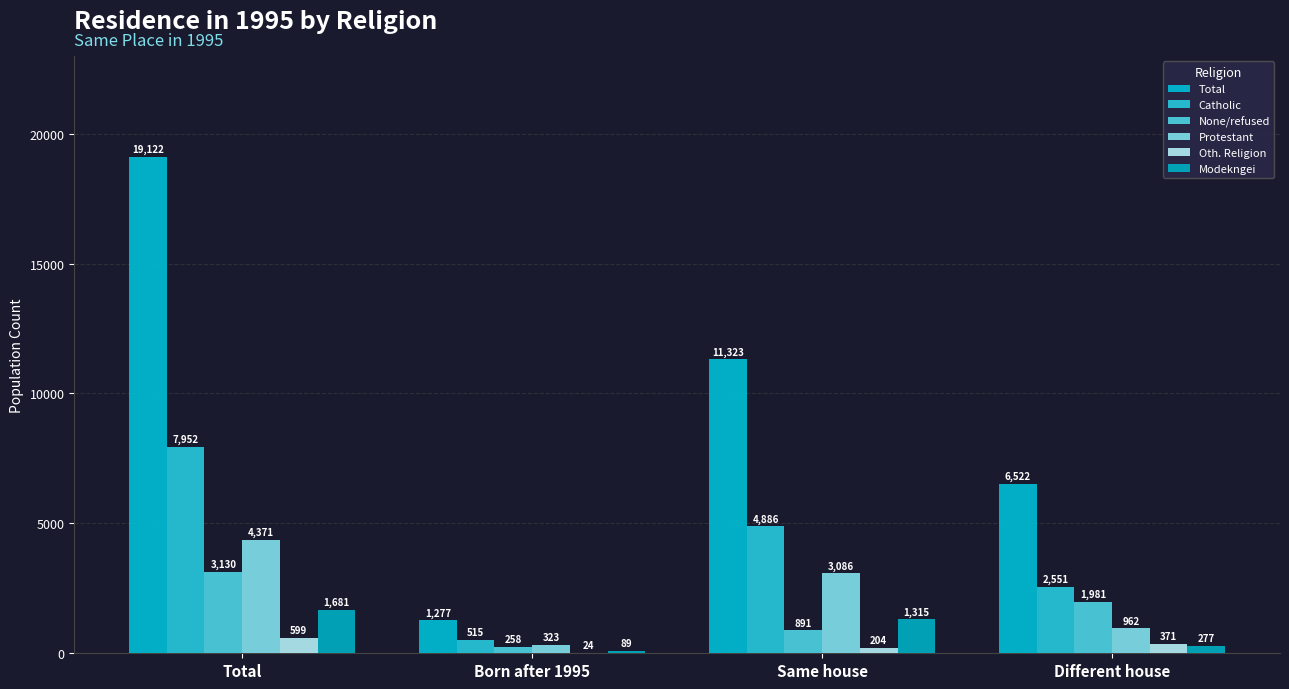

True or false: Protestant has a value of 3086 at Same house.

True